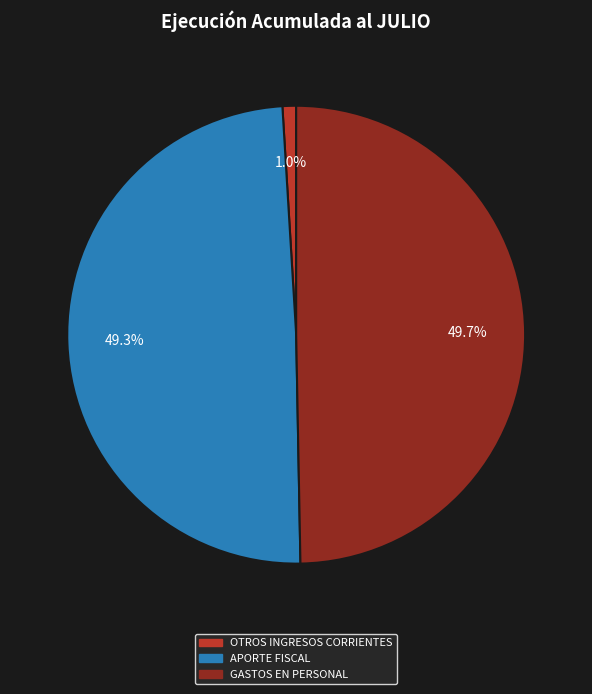

Does APORTE FISCAL account for over 50% of the chart?

No